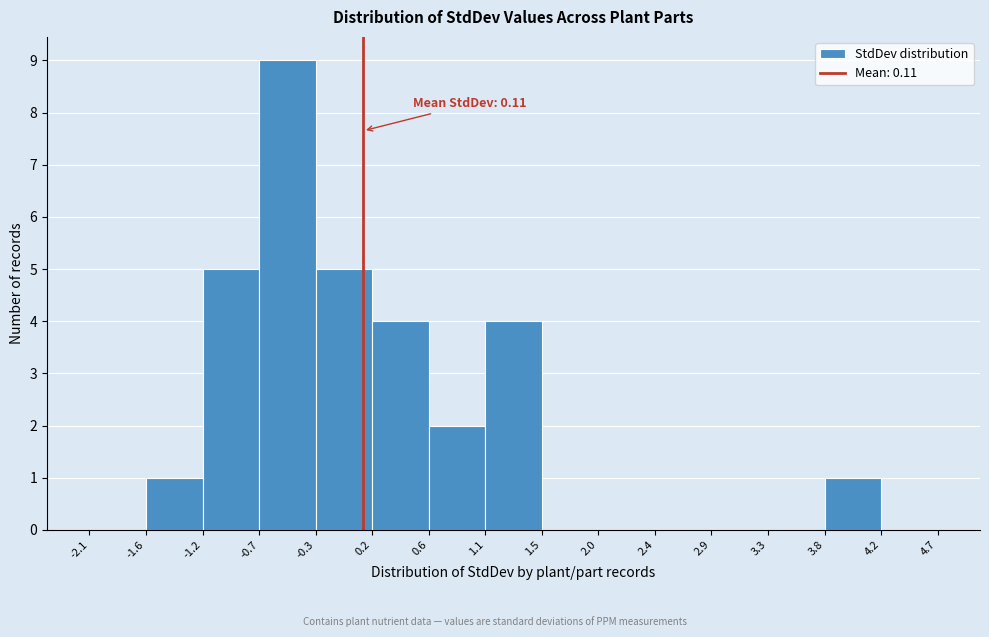

Over which range of the x-axis is the bar tallest?

-0.7 to -0.3